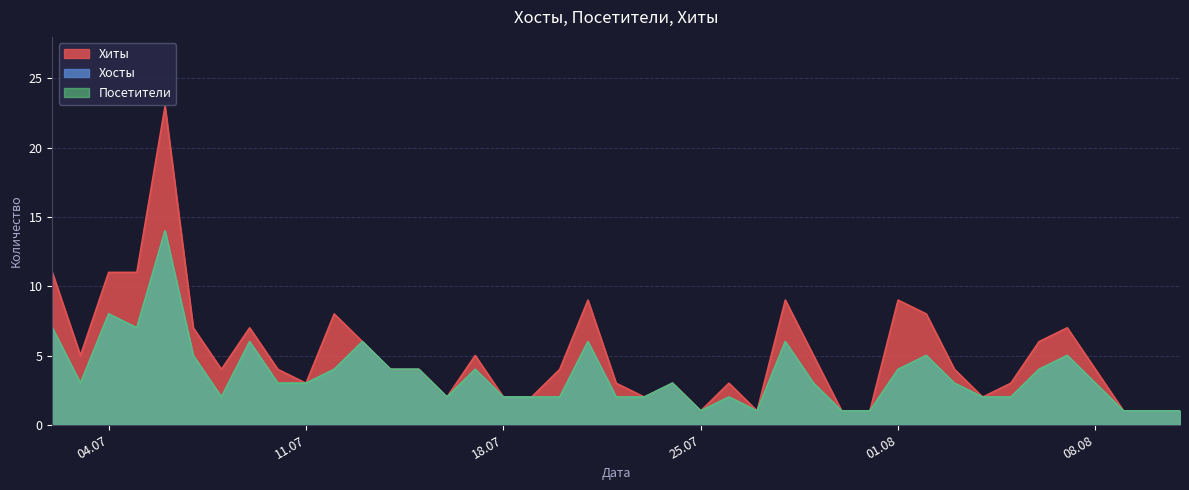

What are all the series names shown in the legend?

Хиты, Хосты, Посетители